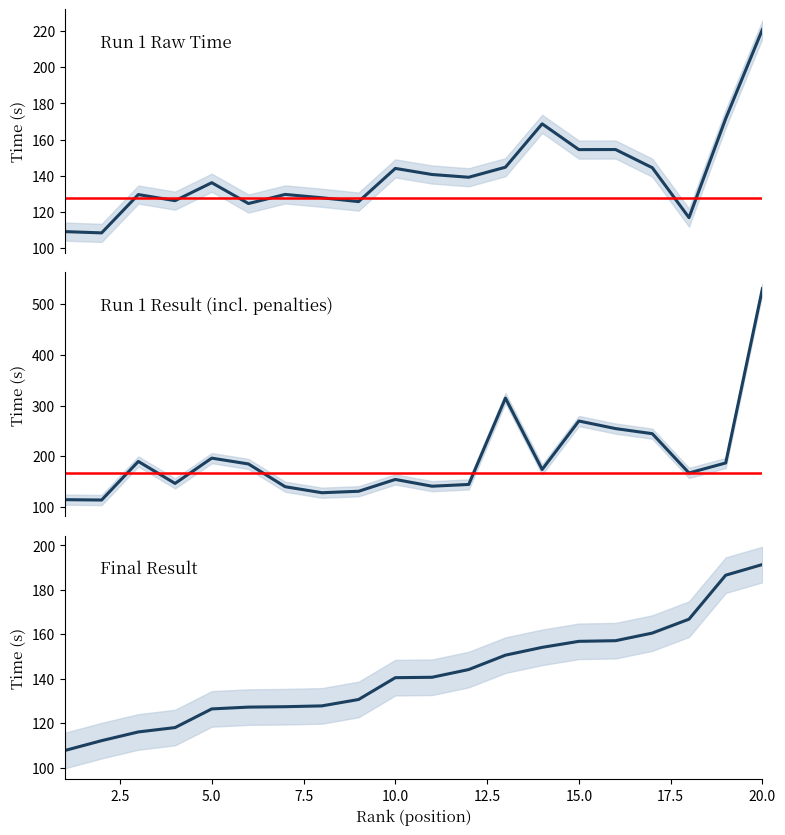

Where is Run 1 penalty nearest to the value 322?

13